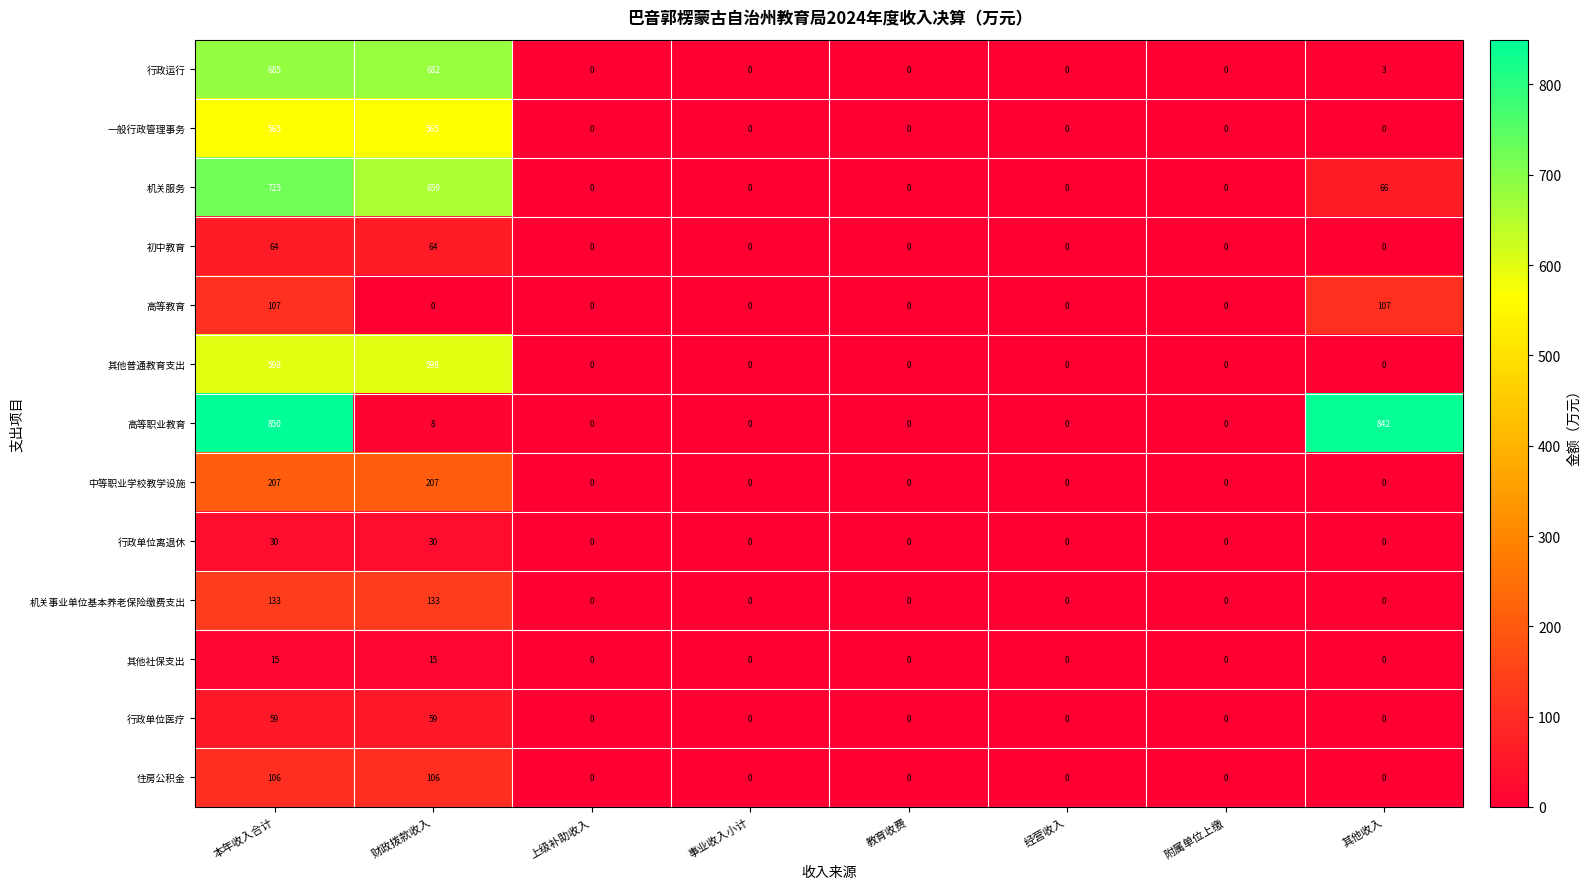

Which series has the largest range (max minus min)?

高等职业教育